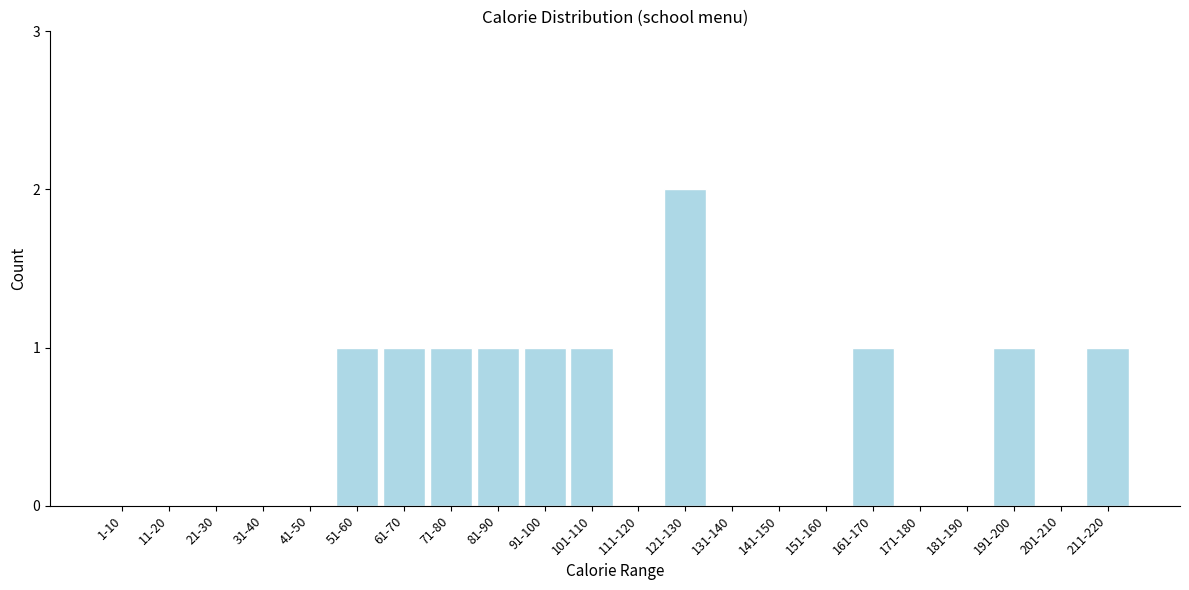

Reading left to right, extract all data points from this chart.

1-10=0	11-20=0	21-30=0	31-40=0	41-50=0	51-60=1	61-70=1	71-80=1	81-90=1	91-100=1	101-110=1	111-120=0	121-130=2	131-140=0	141-150=0	151-160=0	161-170=1	171-180=0	181-190=0	191-200=1	201-210=0	211-220=1